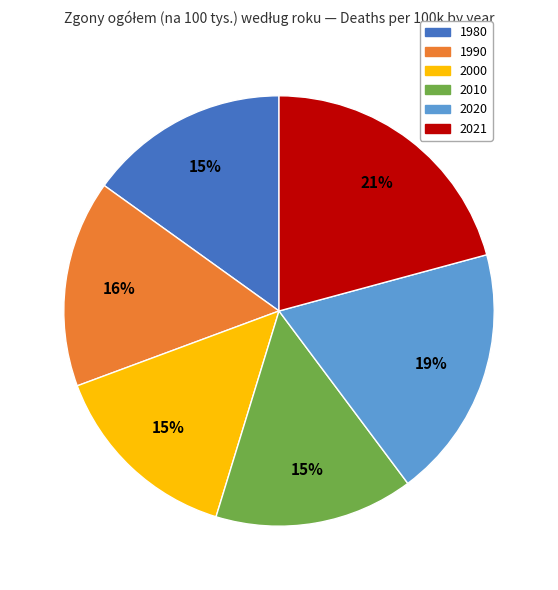

Is it true that 2010 is 6% of the pie?

False